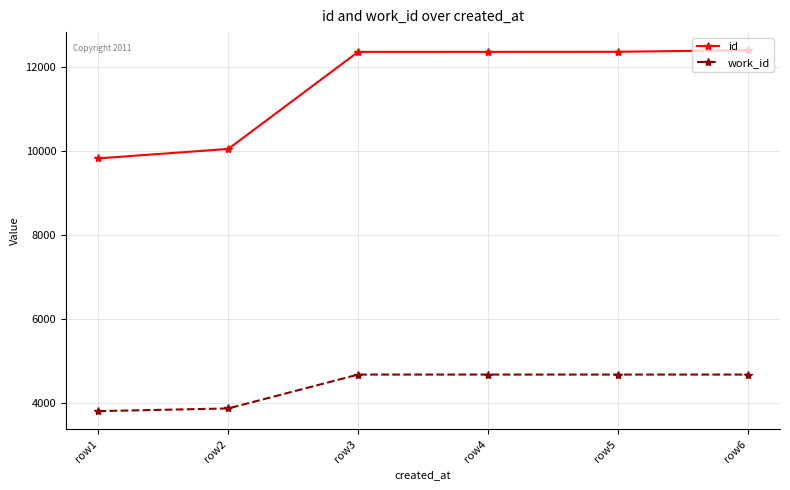

What is the minimum value for work_id?

3816